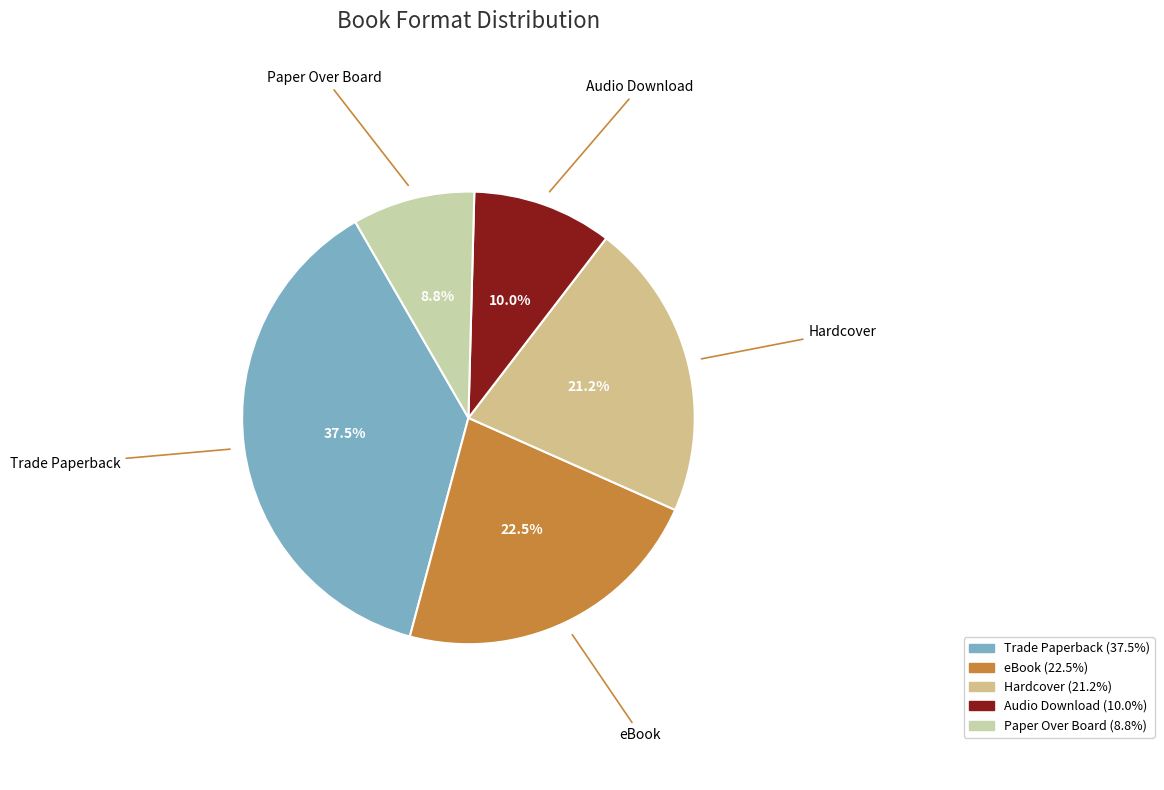

Does Audio Download represent more than half of the total?

No